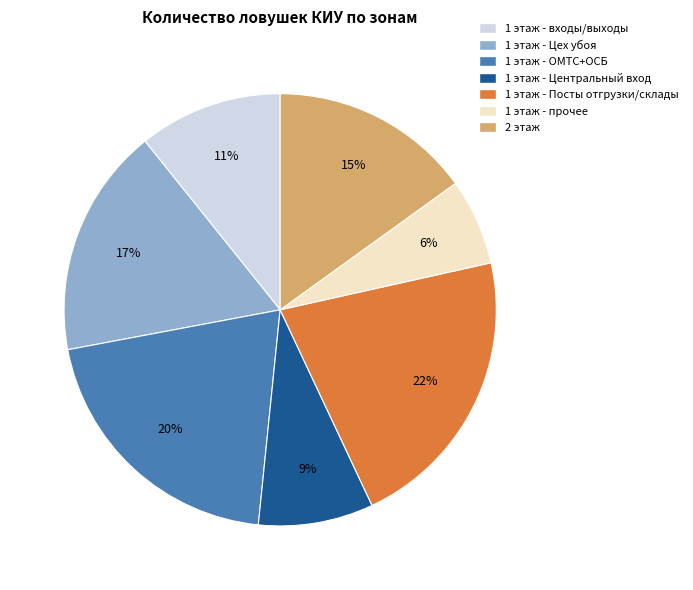

To the nearest percent, what is the average slice percentage?

14%